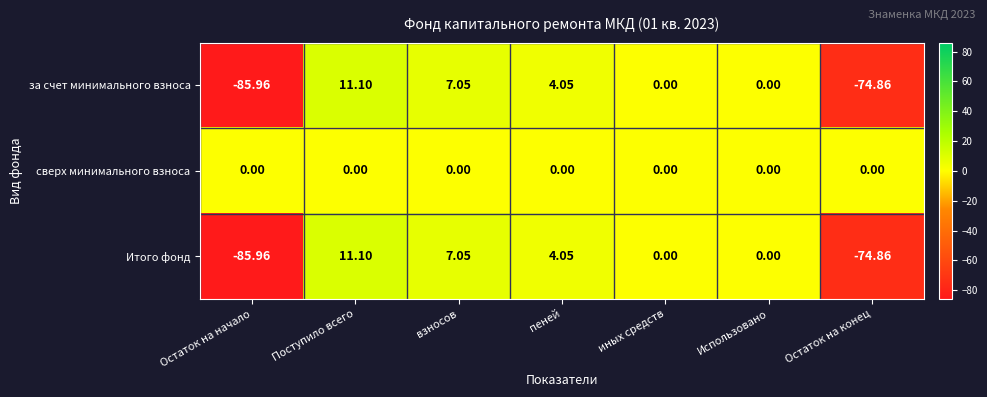

Which series has the largest total across all categories?

сверх минимального взноса